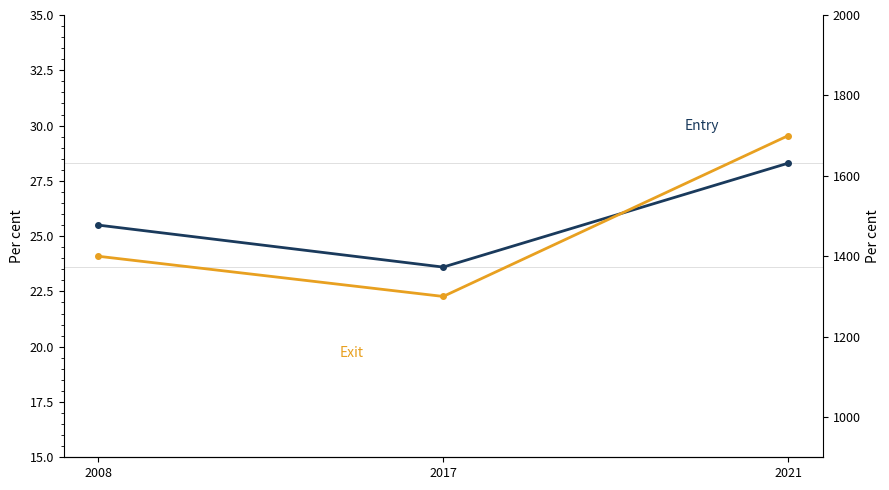

Is it true that Entry equals 16.9 at 2021?

False